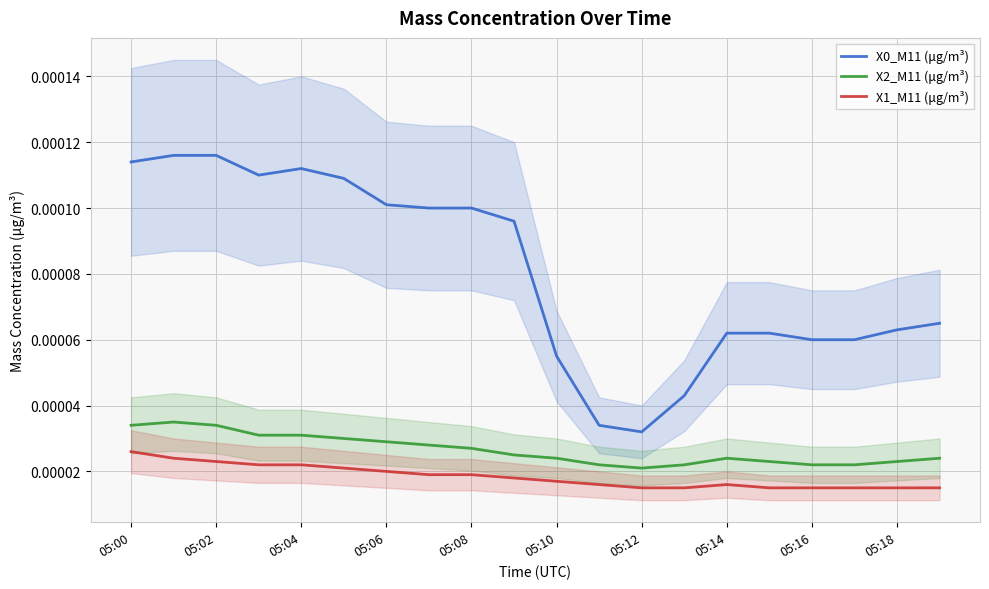

True or false: X0_M11 (μg/m³) and X1_M11 (μg/m³) intersect in this chart.

False